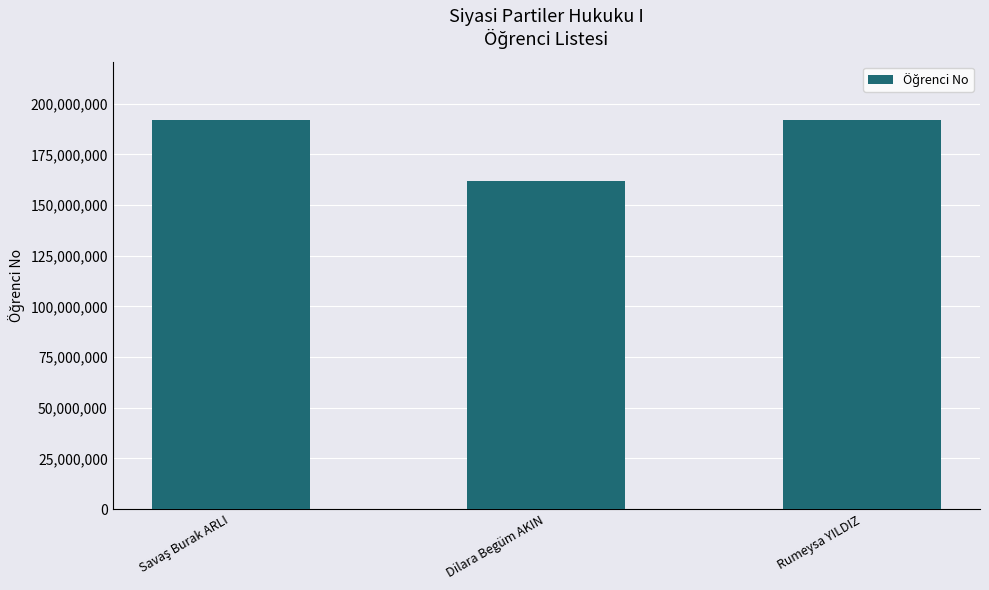

Is it true that the value at Dilara Begüm AKIN is 290191571?

False